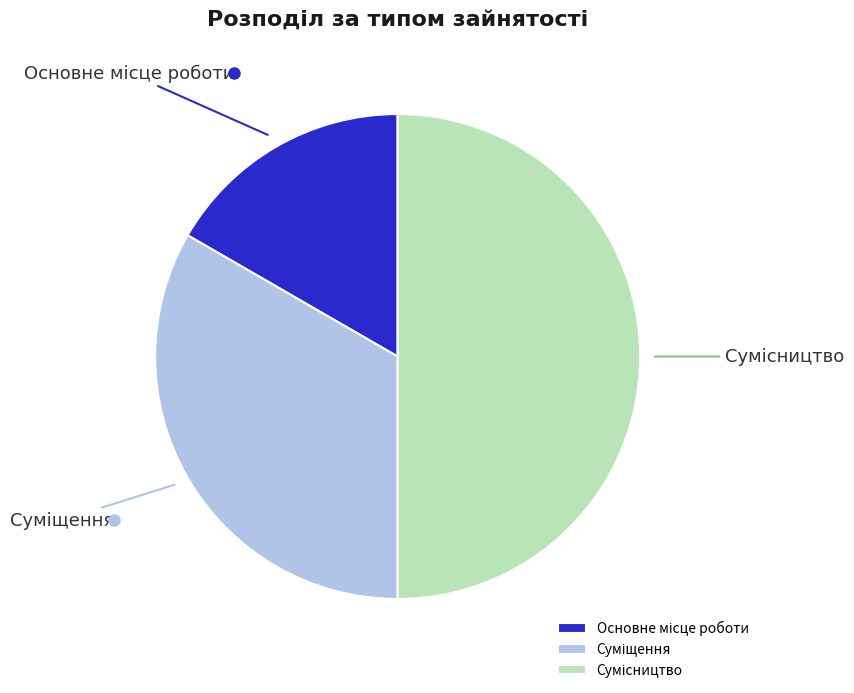

Count the number of slices in the pie.

3